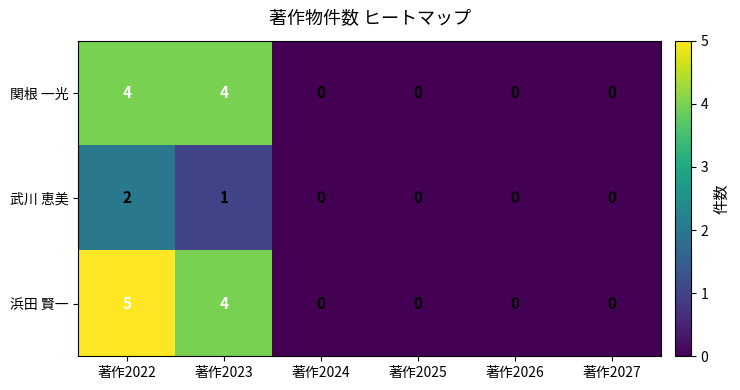

Which label corresponds to the largest value in the chart?

著作2022